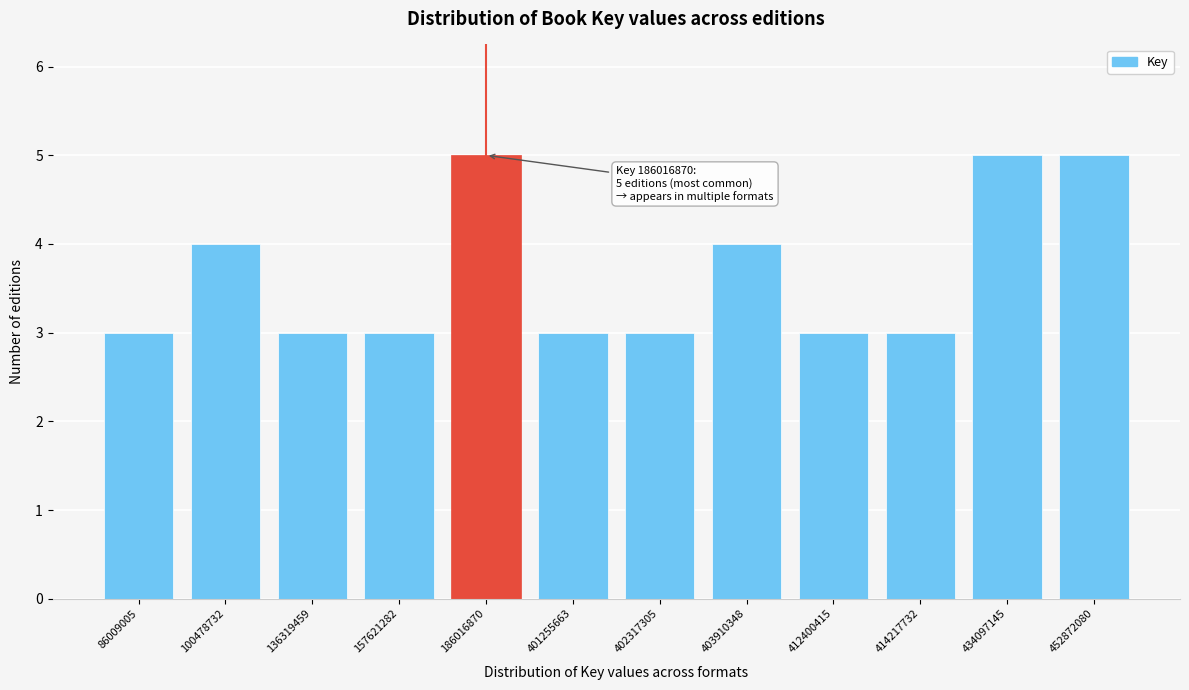

Reading left to right, extract all data points from this chart.

3	4	3	3	5	3	3	4	3	3	5	5